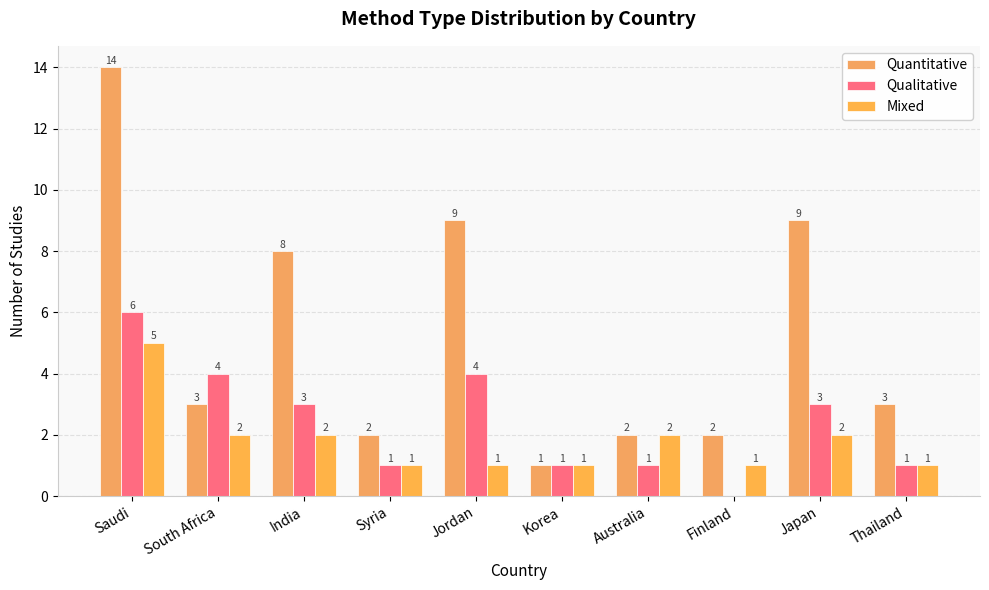

The Qualitative series shows 1 at Korea. True or false?

True